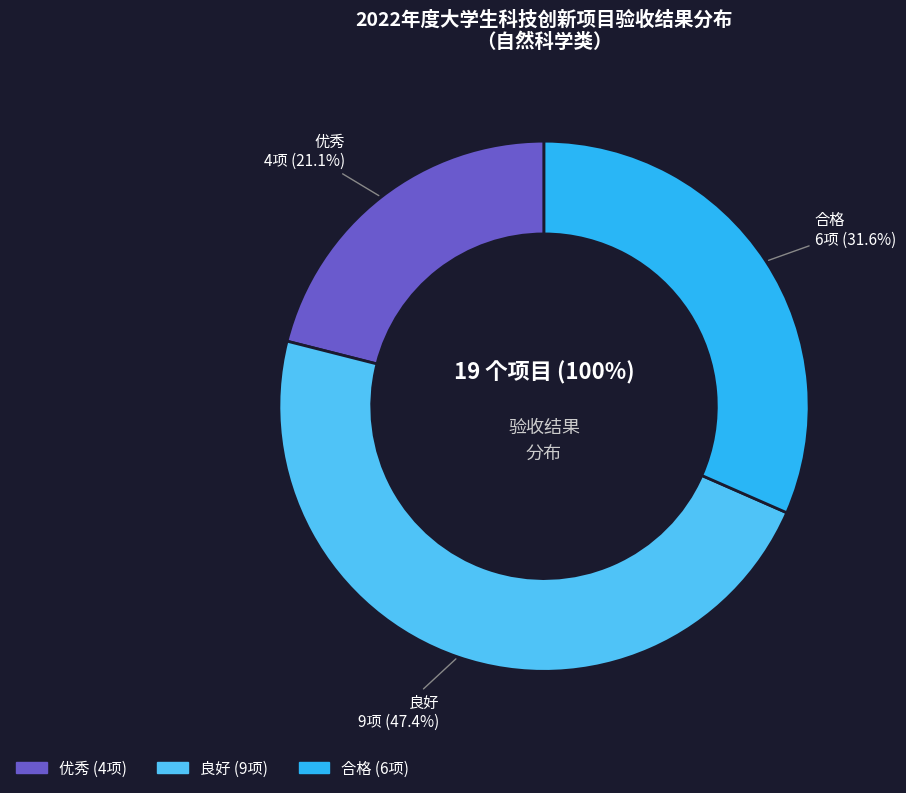

True or false: 良好 accounts for 33% of the total.

False